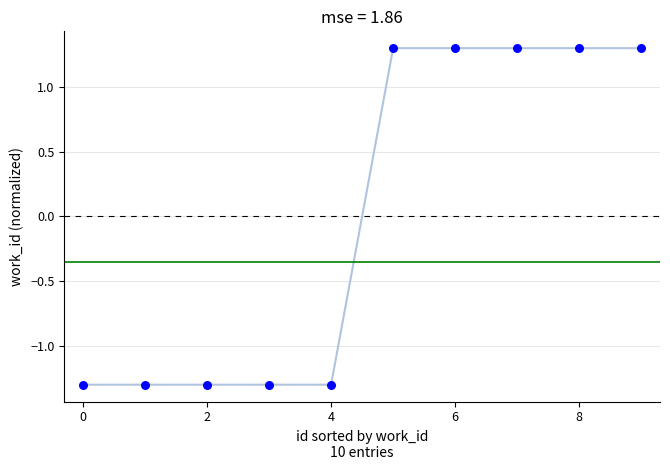

What is the range of Y values (max minus min)?

2.6